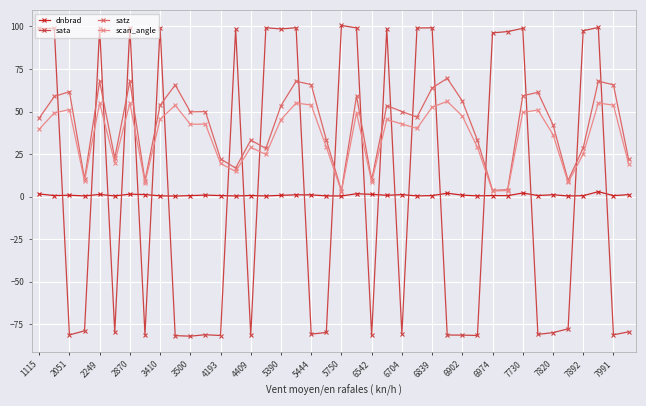

At how many categories does at least one series exceed 76?

19